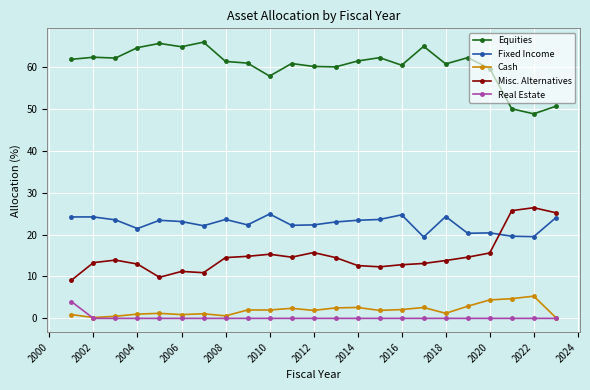

What is the value of the Equities point at the 3rd from the left?

62.1